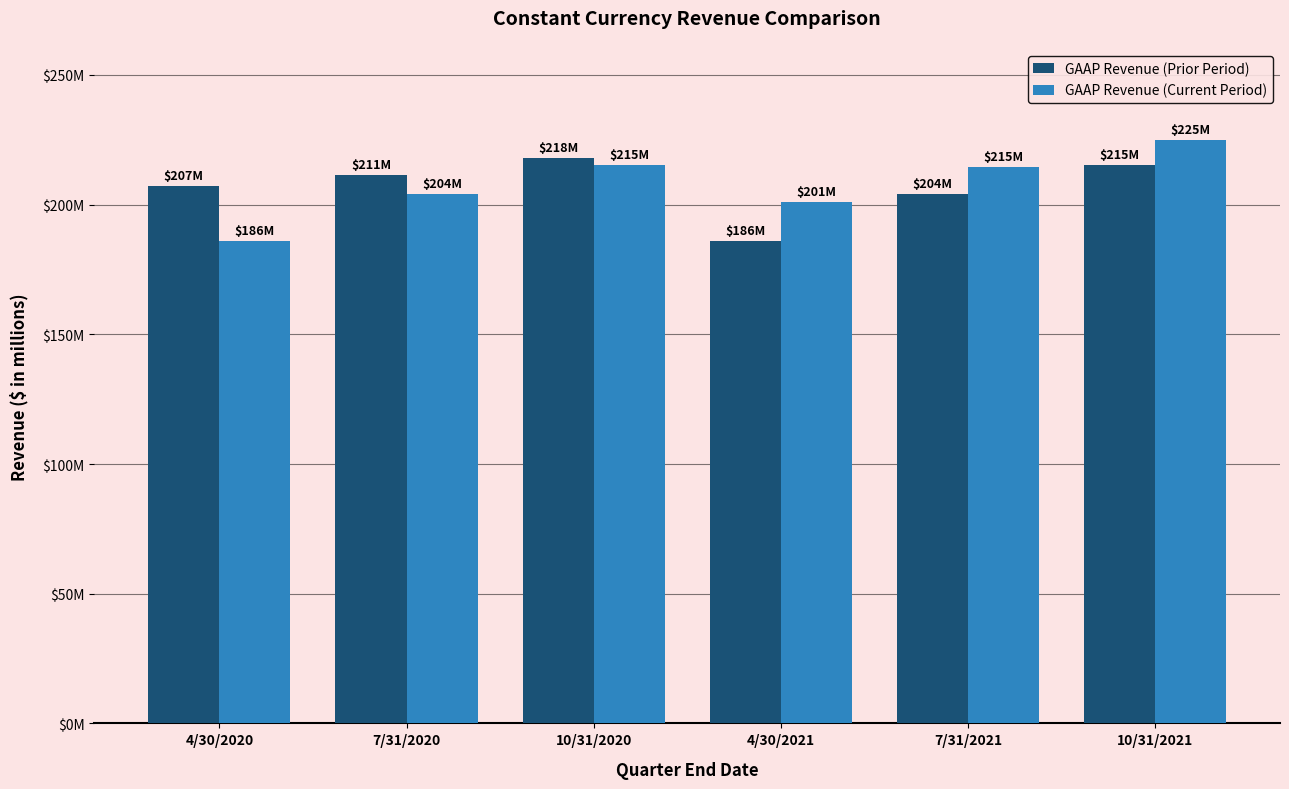

Does the chart contain any negative values?

No